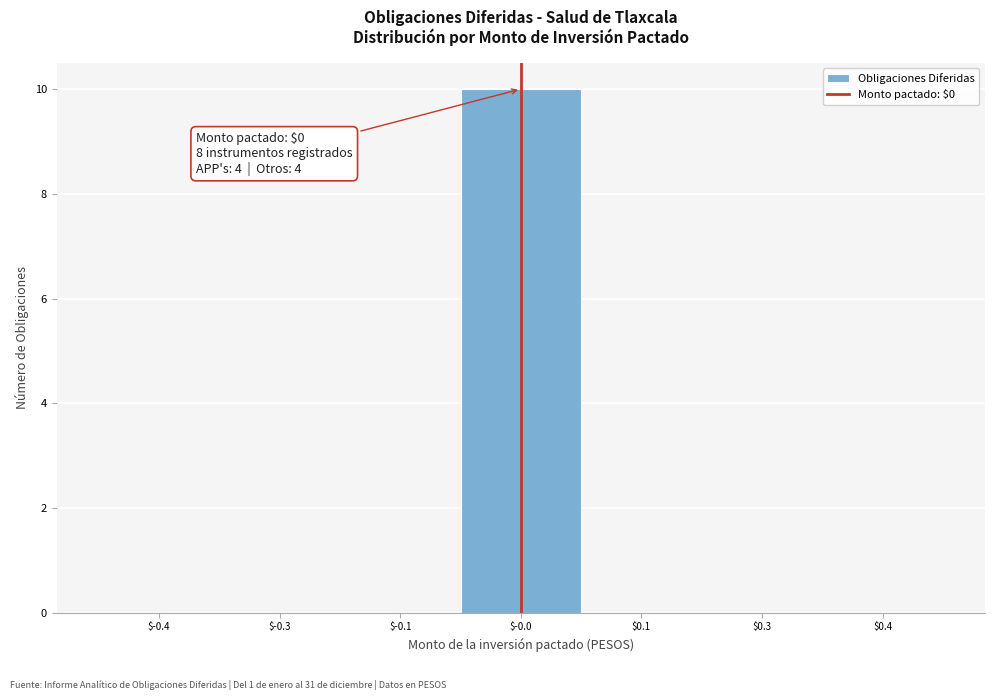

What is the maximum value shown in the chart?

10